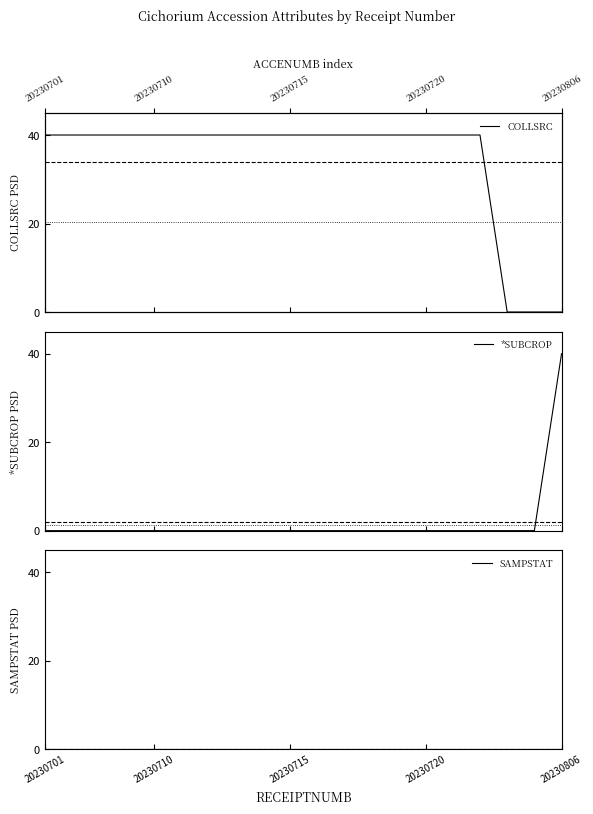

At which category does the chart reach its peak across all series?

20230806